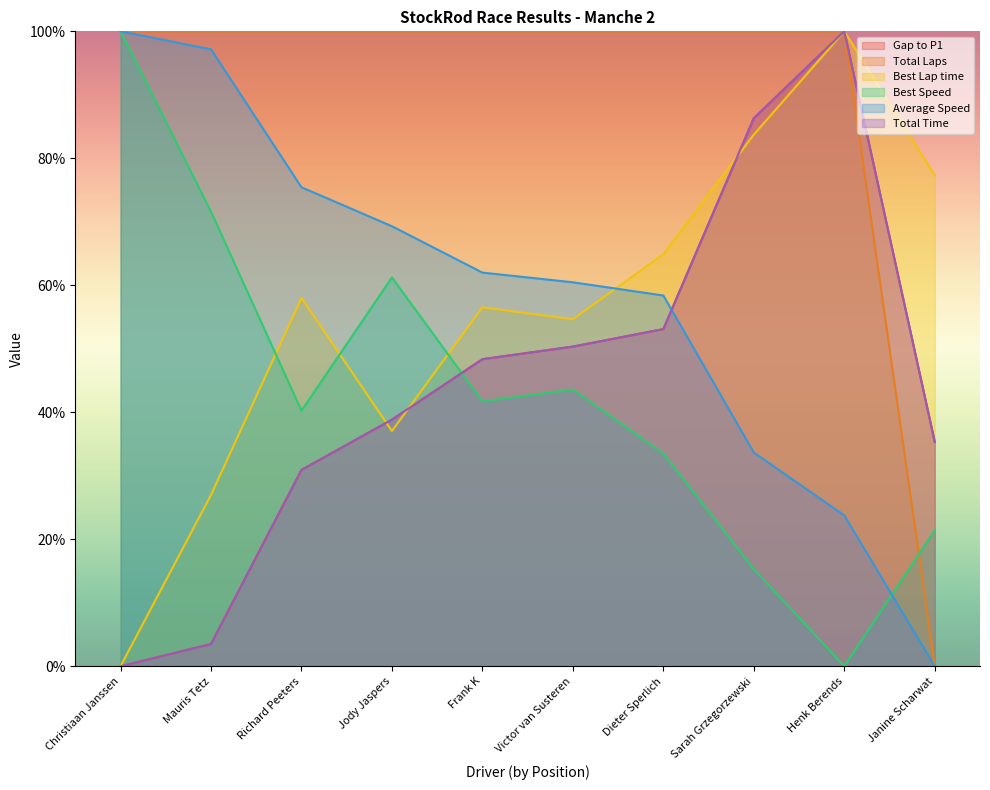

Which series changed the most between Frank K and Victor van Susteren?

Gap to P1